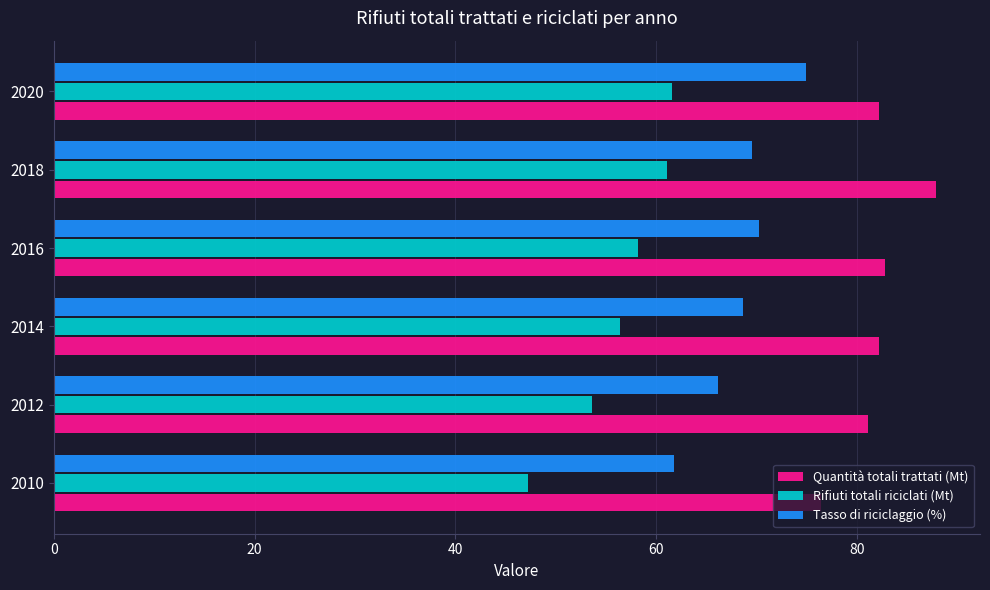

What is the sum of all Rifiuti totali riciclati (Mt) values?

338.1